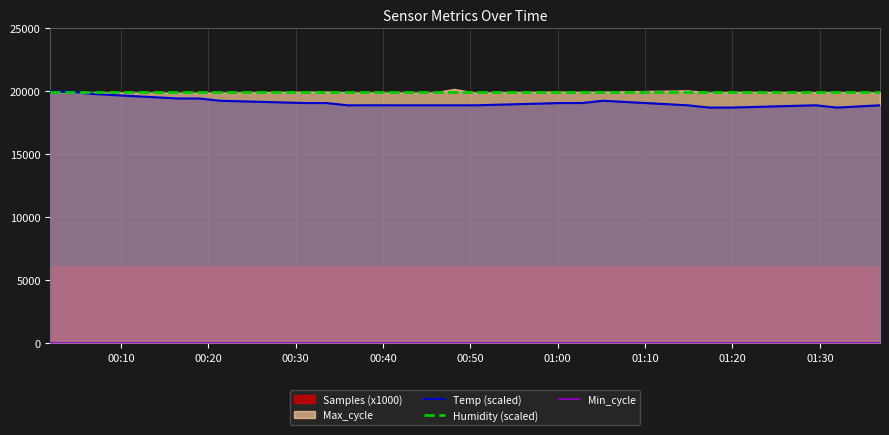

How many categories are shown in the chart?

21